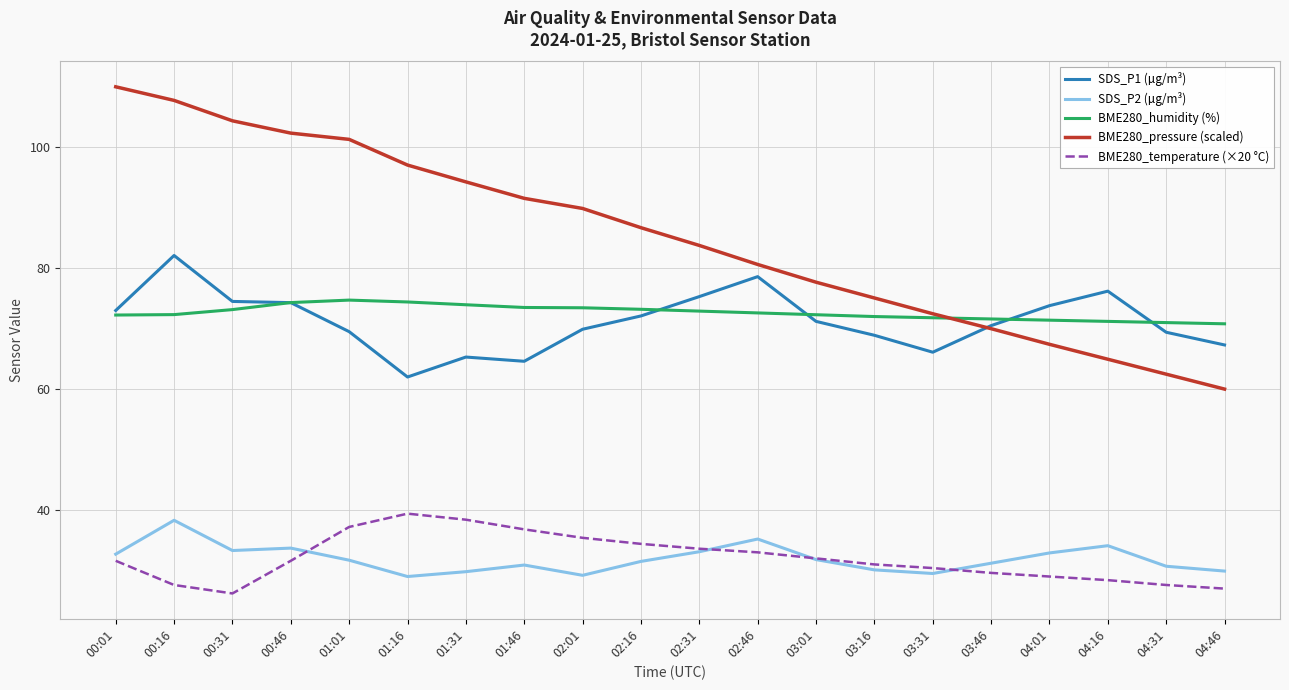

What is the total value across all series at 01:31?

301.7